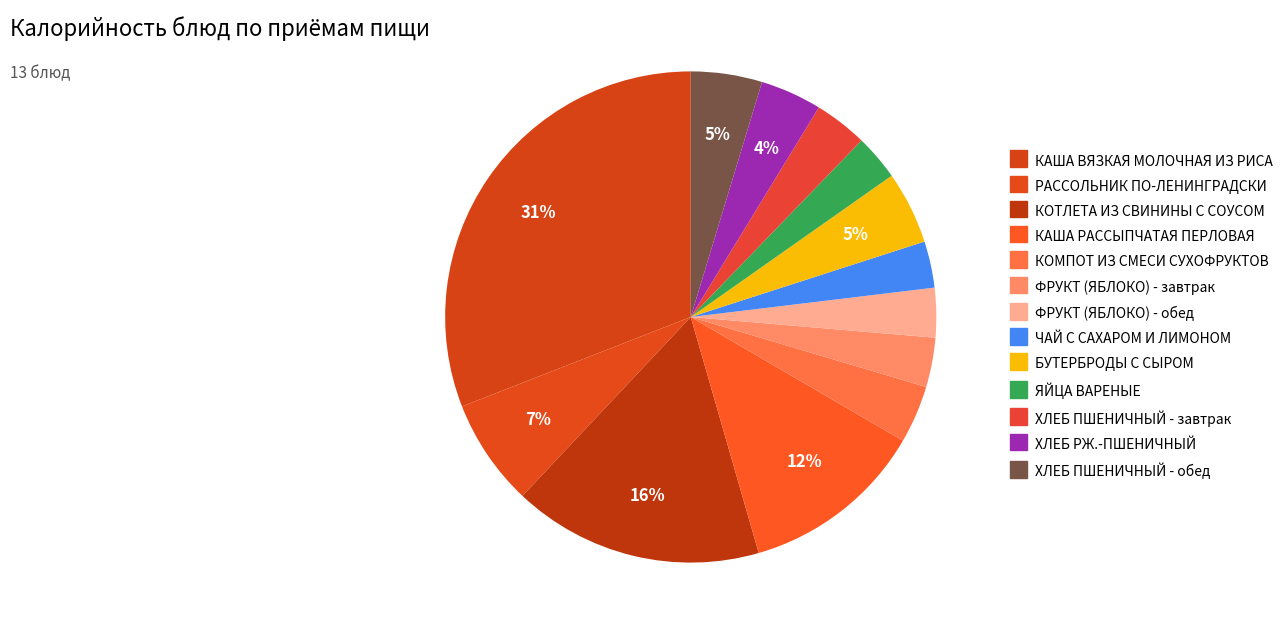

How many slices are in this pie chart?

13